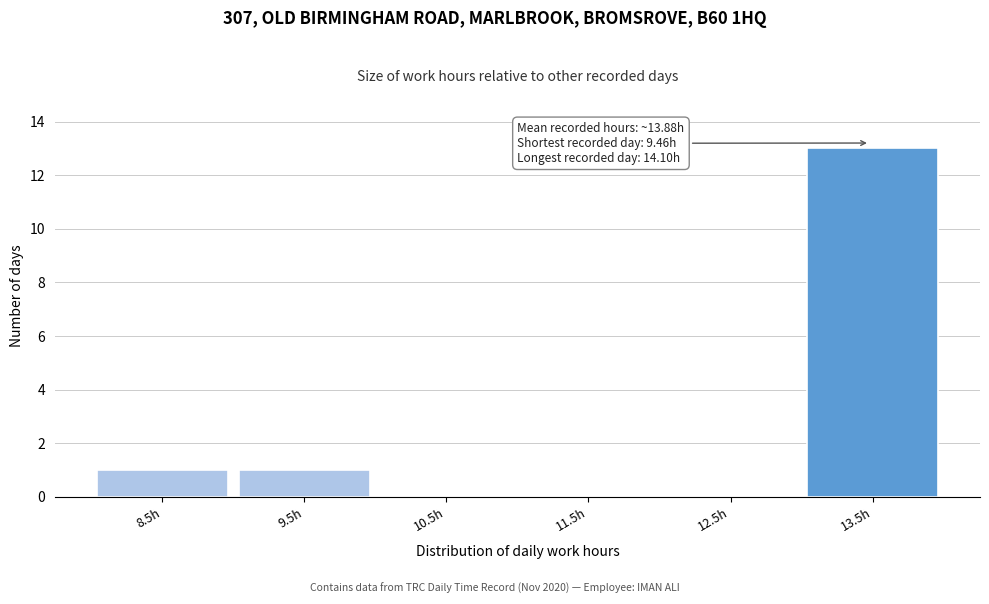

Reading left to right, transcribe all the data shown in this chart.

8.5h=1	9.5h=1	10.5h=0	11.5h=0	12.5h=0	13.5h=13